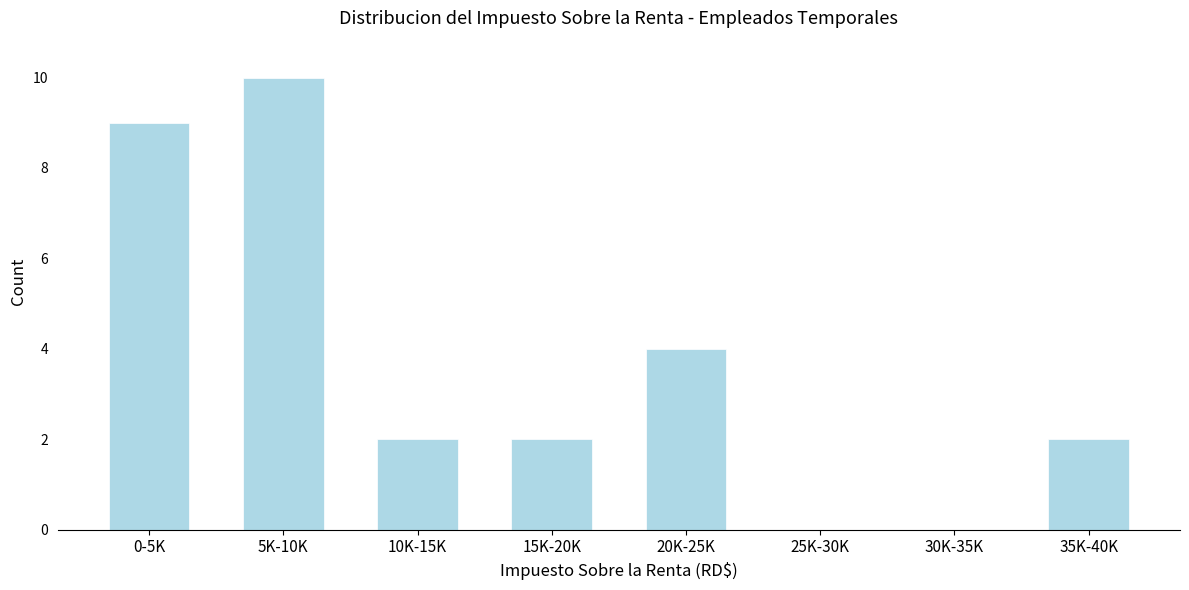

Reading right to left, extract all data points from this chart.

35K-40K=2	30K-35K=0	25K-30K=0	20K-25K=4	15K-20K=2	10K-15K=2	5K-10K=10	0-5K=9